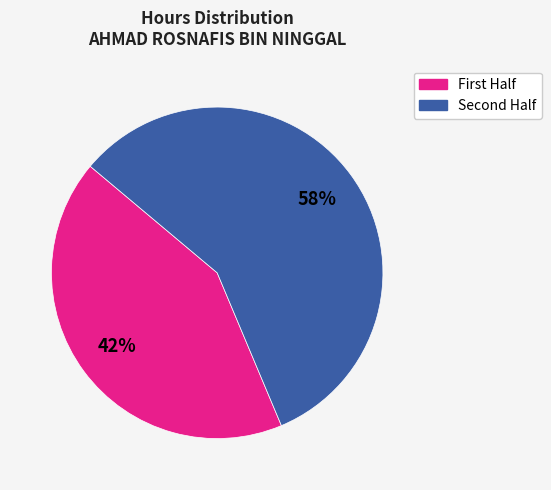

How many slices are in this pie chart?

2